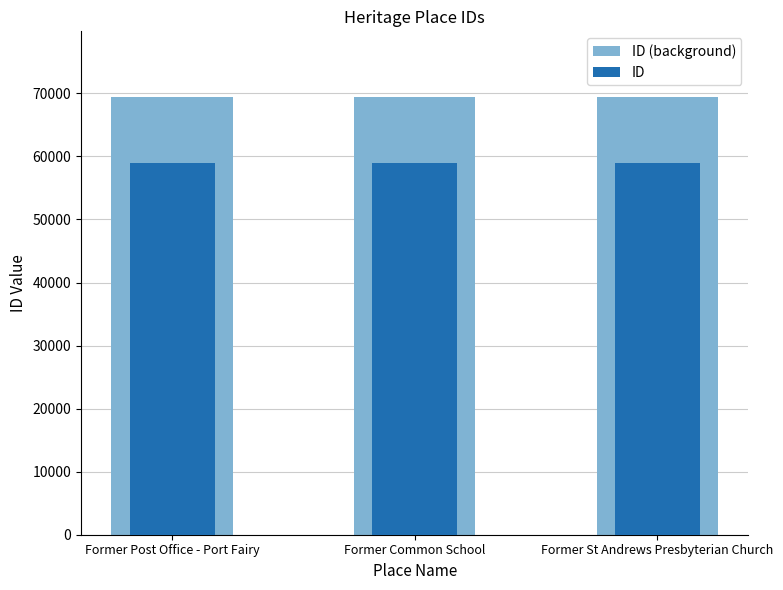

What is the label of the 2nd bar from the right?

Former Common School